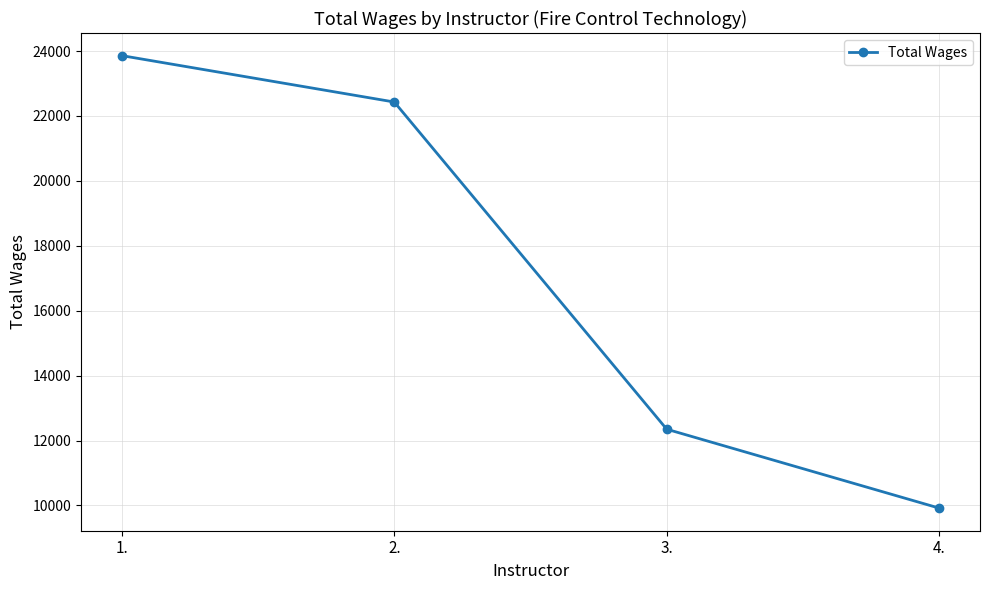

What is the greatest value displayed?

23857